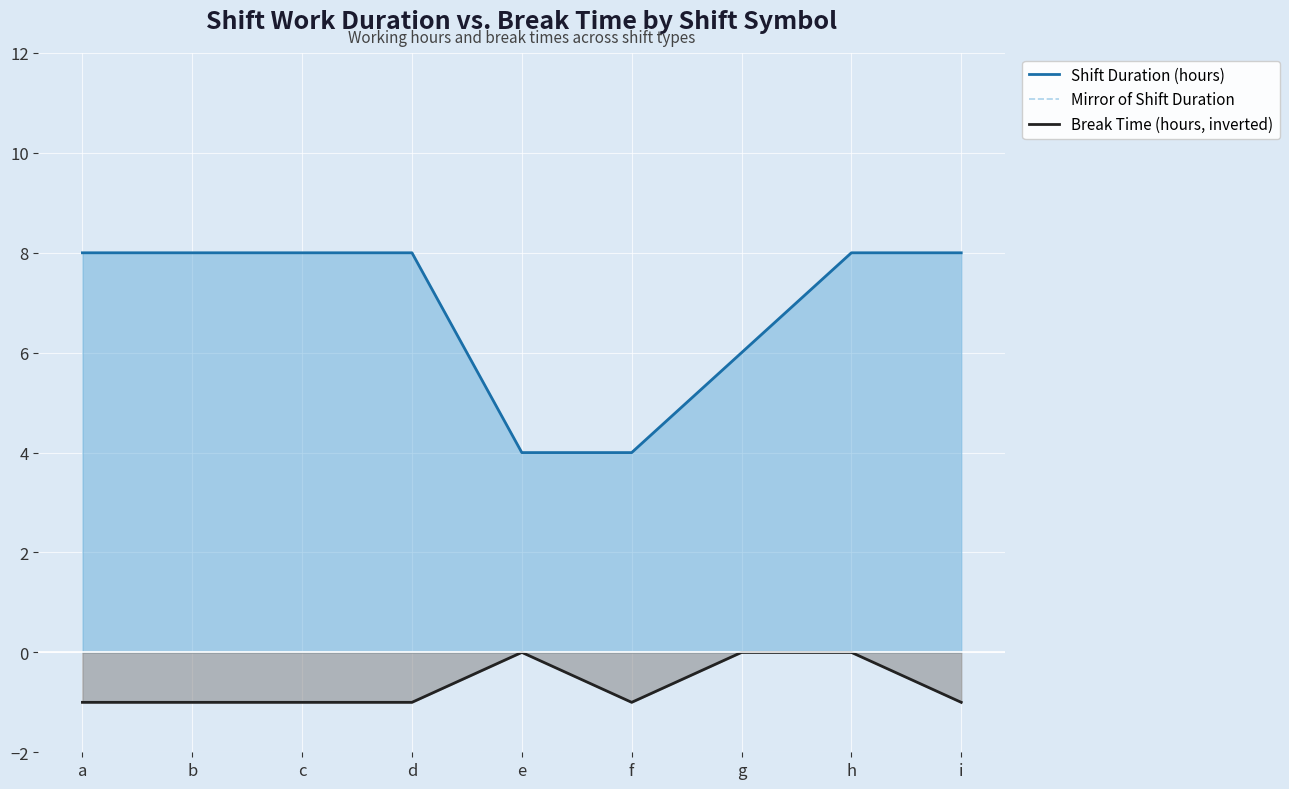

What is the sum of all Shift Duration (hours) values?

62.0